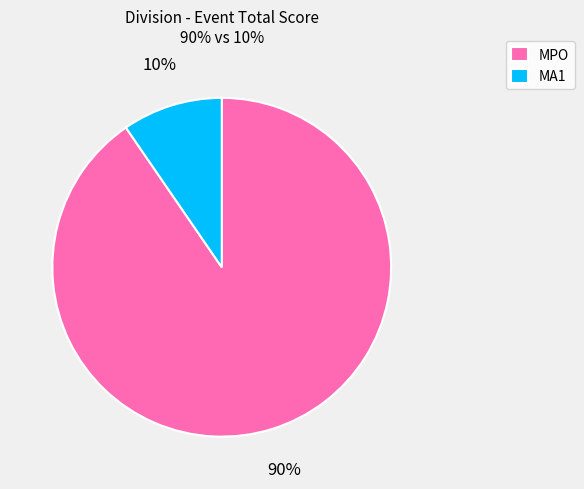

To the nearest percent, what is the average slice percentage?

50%